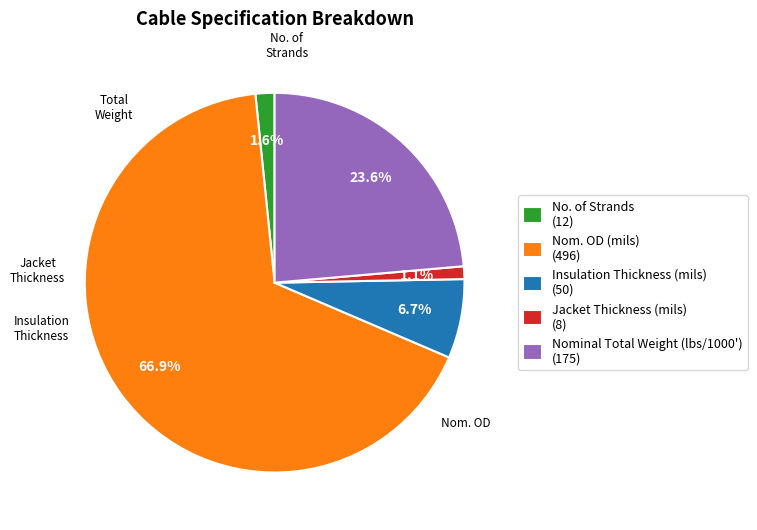

Which slice is the smallest?

Jacket Thickness (mils)